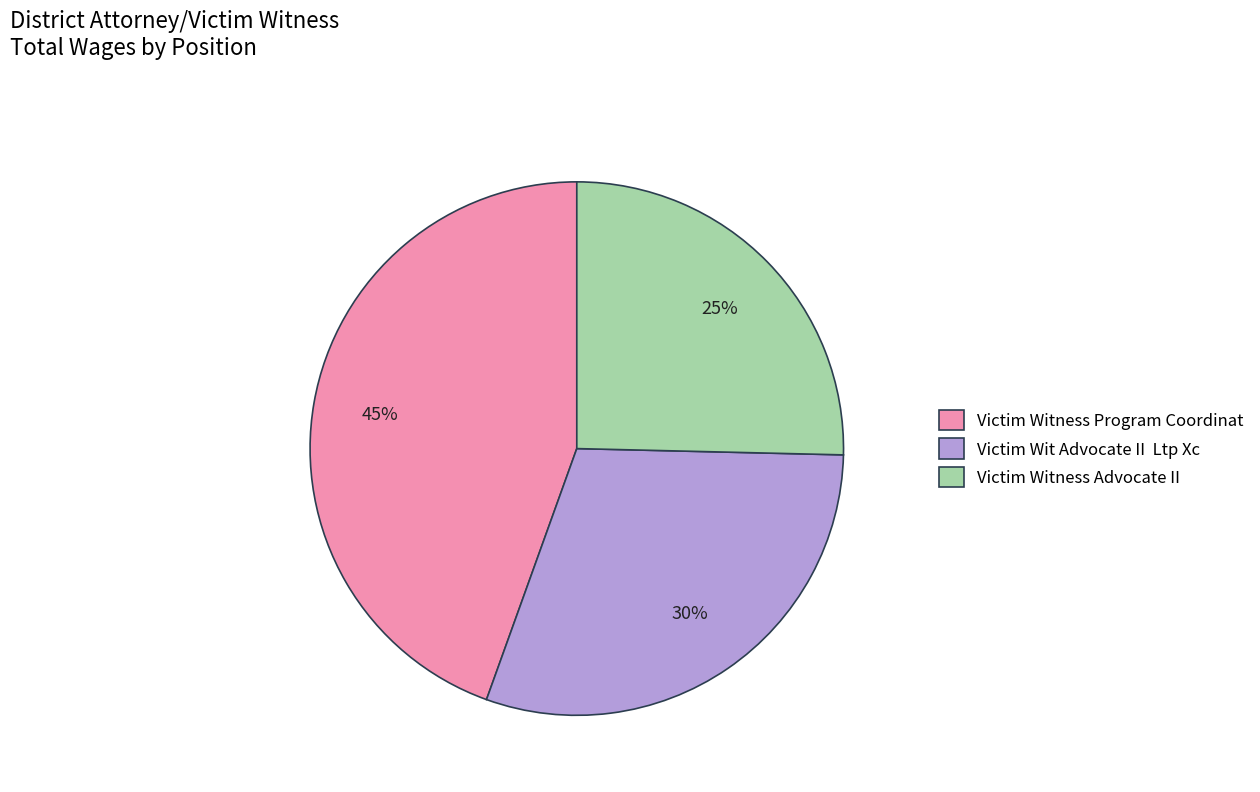

Is there any slice that represents more than half of the pie?

No